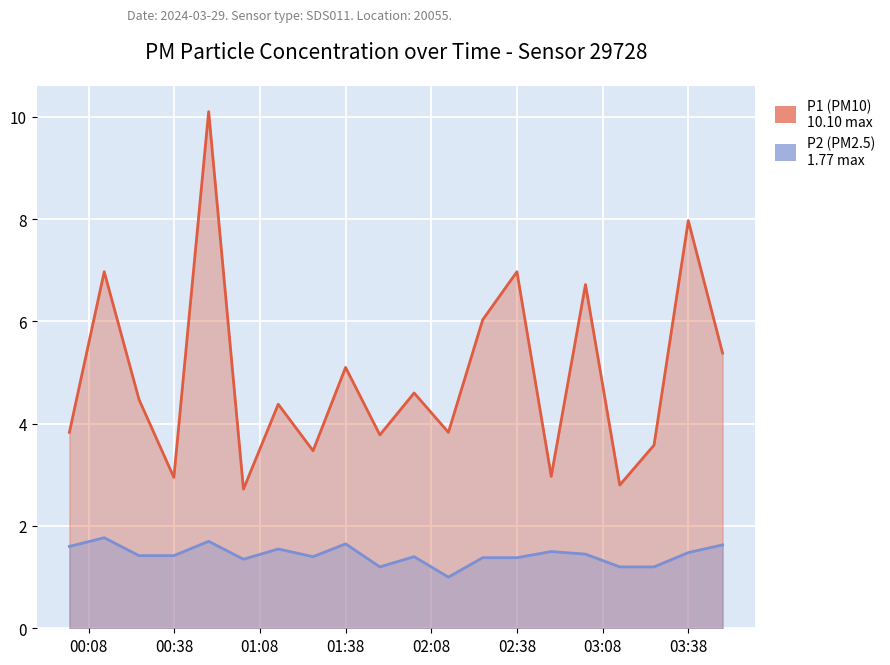

At how many categories does at least one series exceed 3?

16